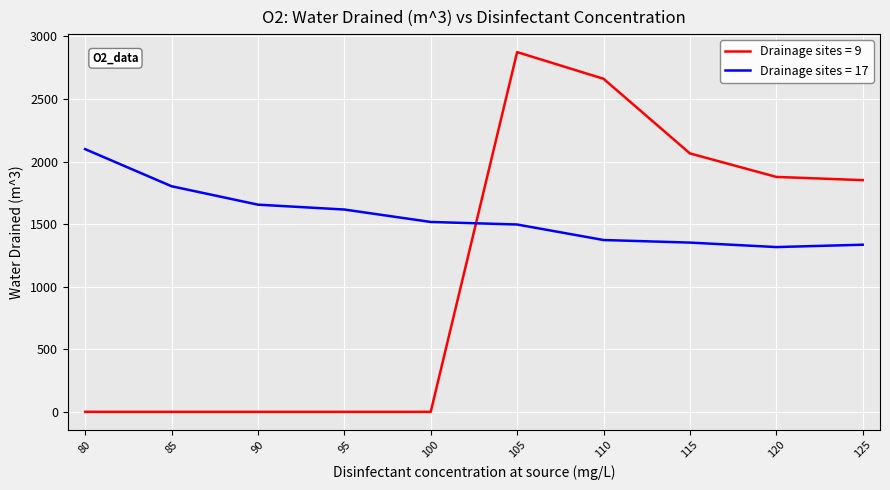

What is the spread (max minus min) of values at 80?

2099.0